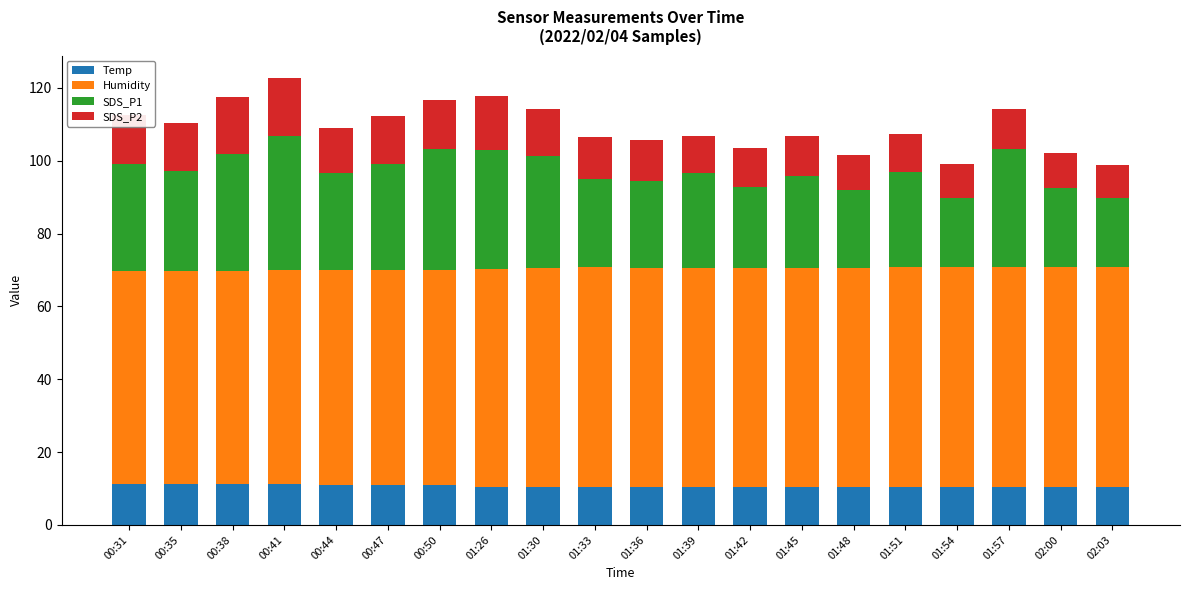

What is the minimum value for Temp?

10.4